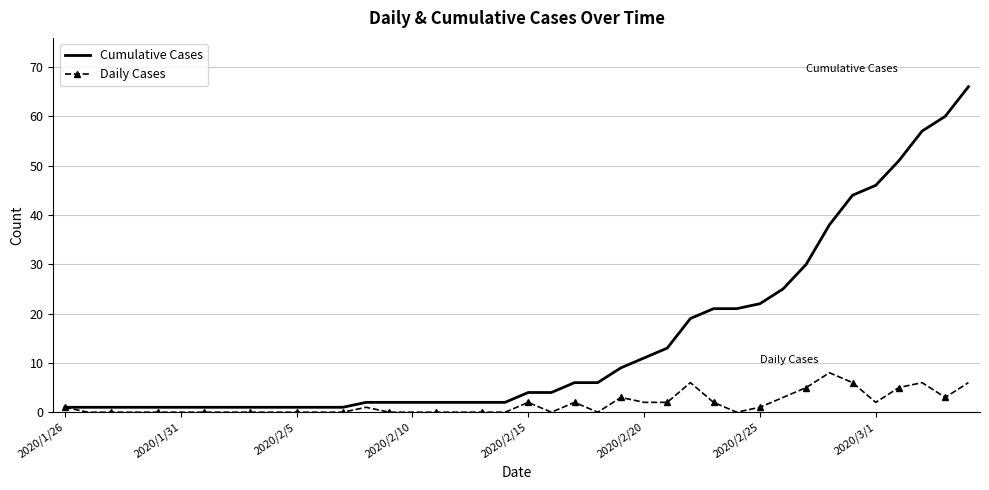

Which series has the largest total across all categories?

Cumulative Cases